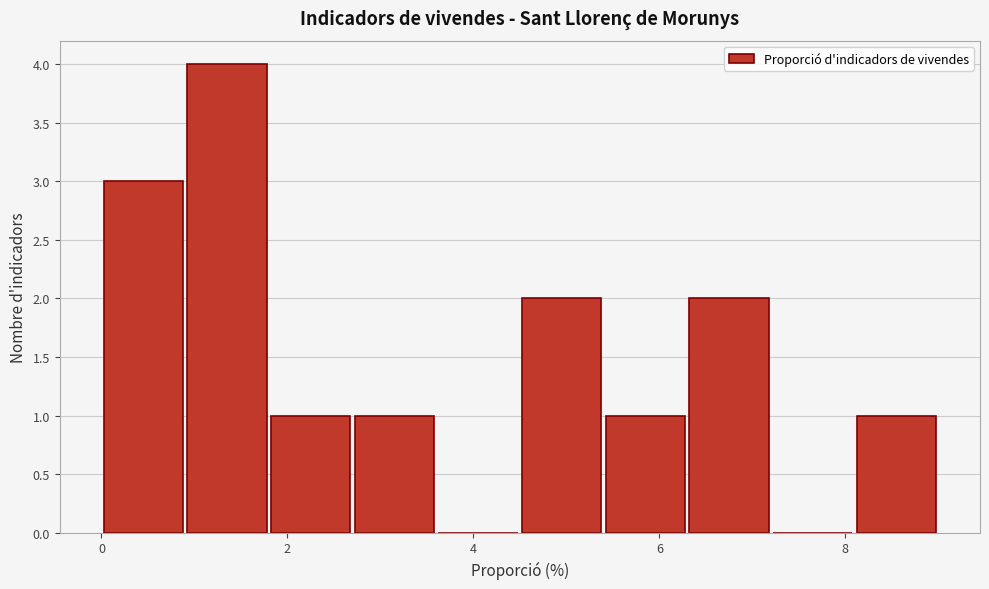

Which range on the x-axis has the tallest bar?

0.9 to 1.8